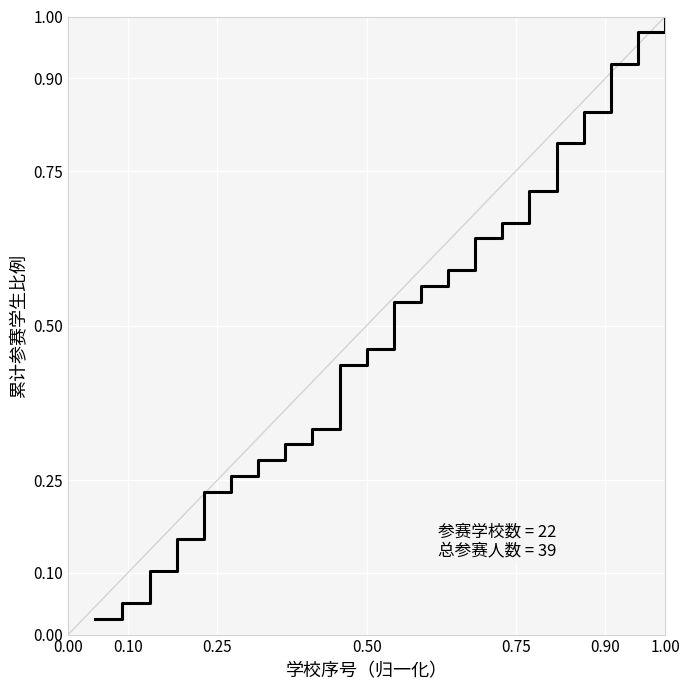

True or false: the data has more than 1 interior local peaks.

False